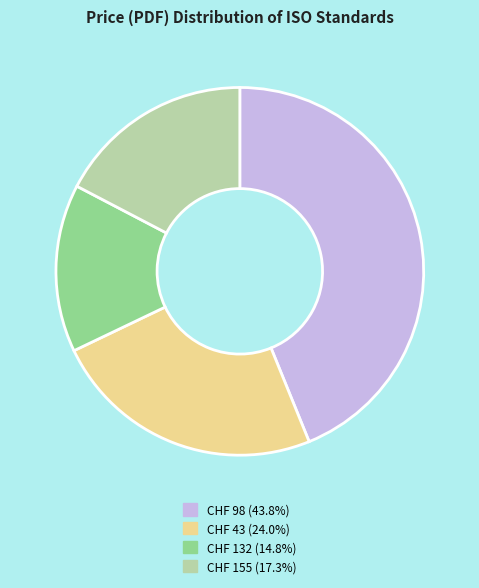

How many segments does this pie chart have?

4